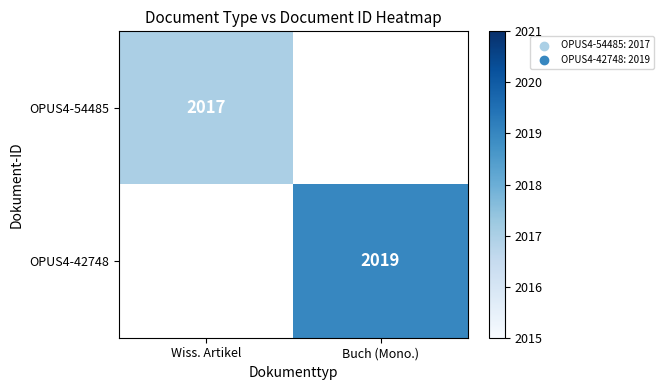

True or false: OPUS4-42748 has a value of 2883 at Buch (Mono.).

False